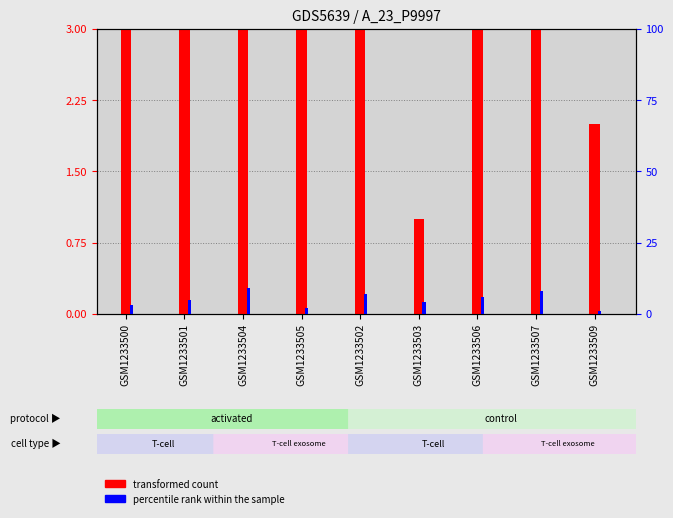

Which category has the lowest value in the percentile rank within the sample series?

GSM1233509